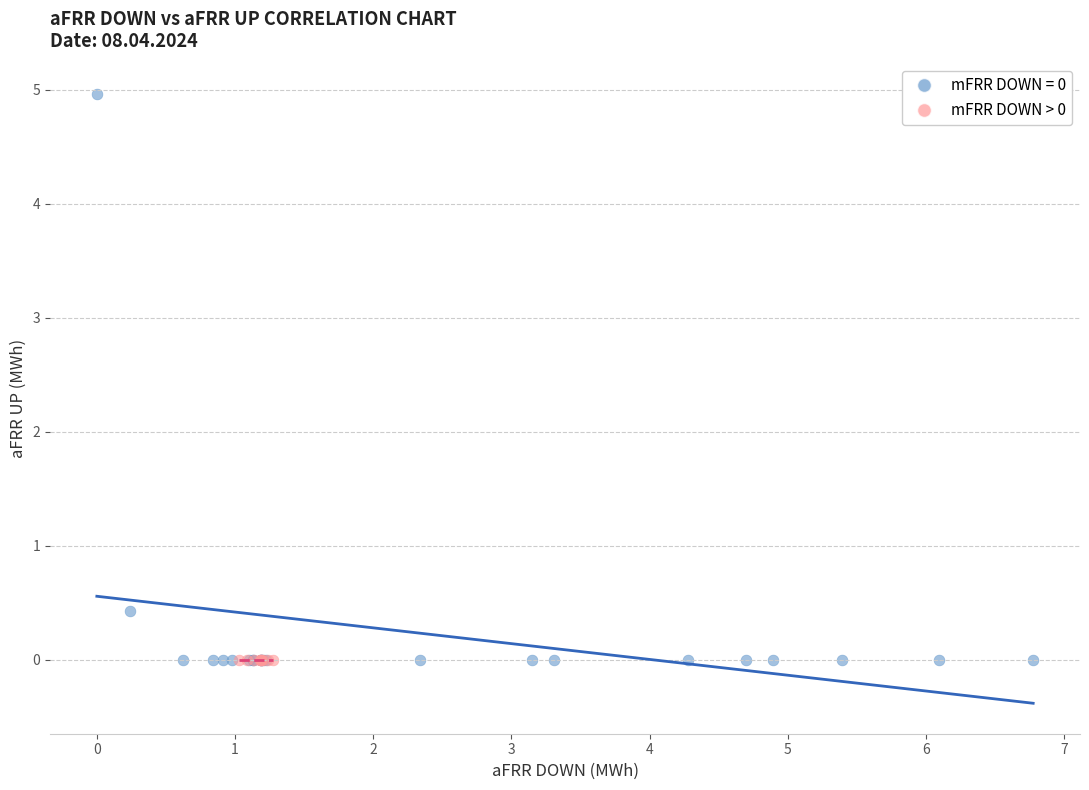

Which series contains the highest Y value?

mFRR DOWN = 0